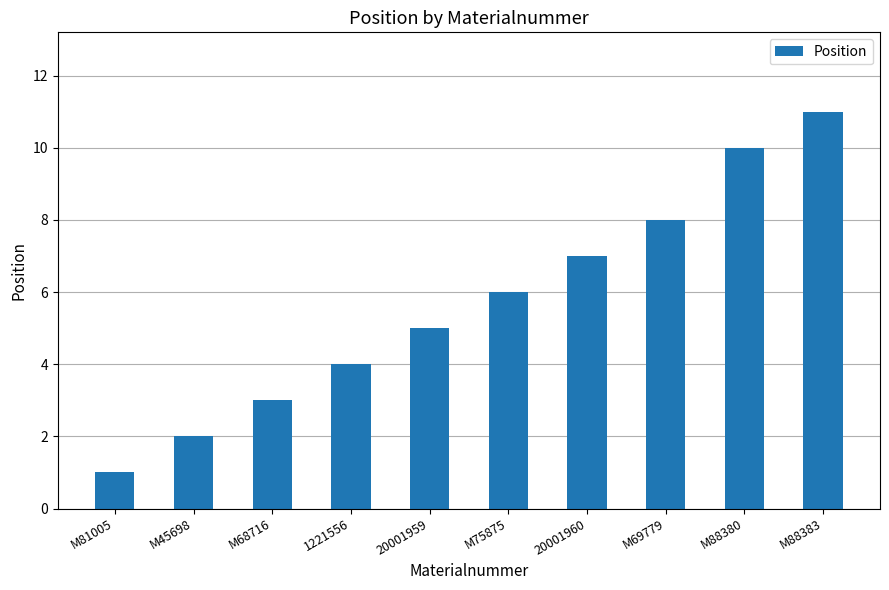

What is the label of the 2nd bar from the right?

M88380